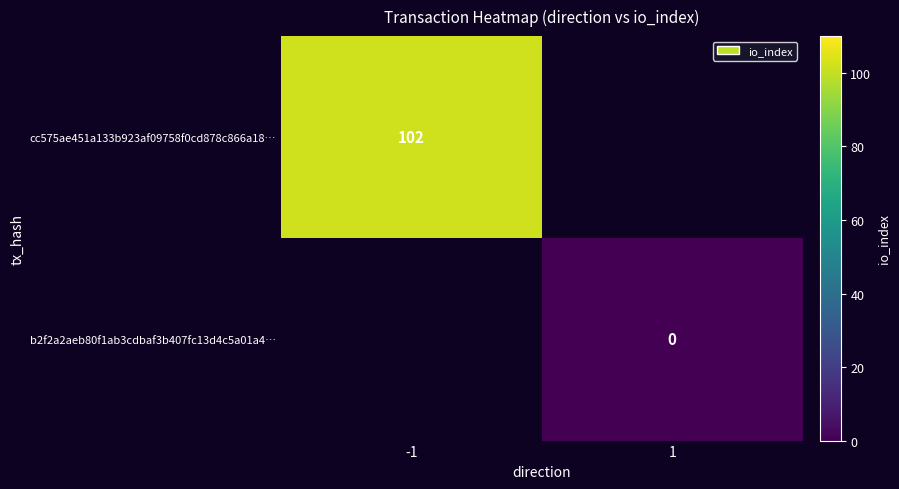

True or false: cc575ae451a133b923af09758f0cd878c866a18… has a value of 102.0 at -1.

True